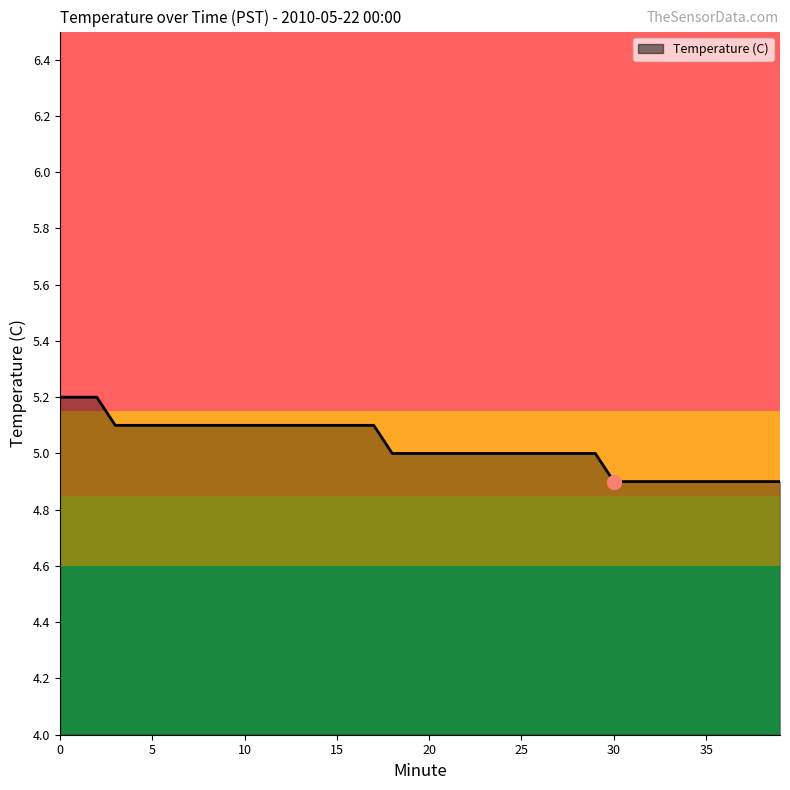

What is the maximum value shown in the chart?

5.2